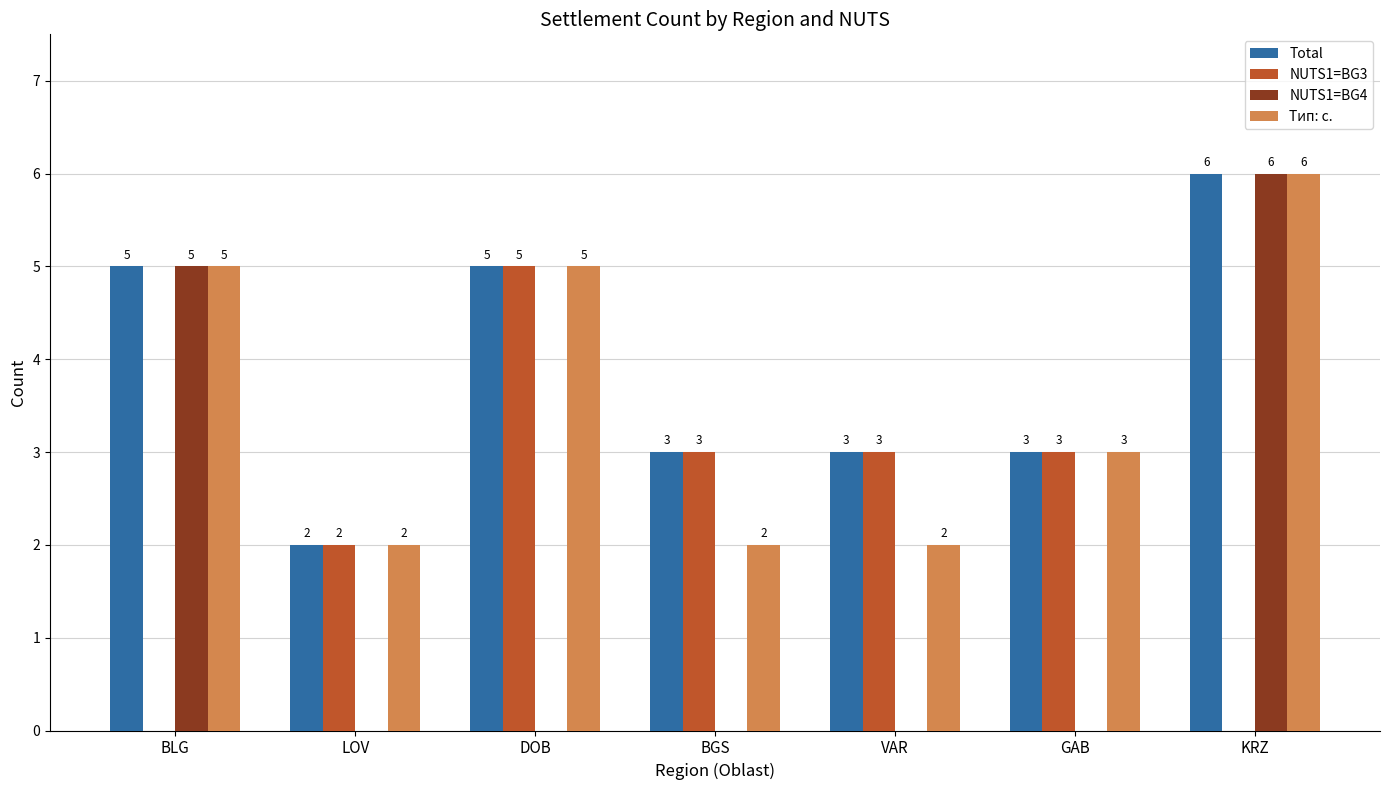

At which label does NUTS1=BG3 first exceed 3?

DOB